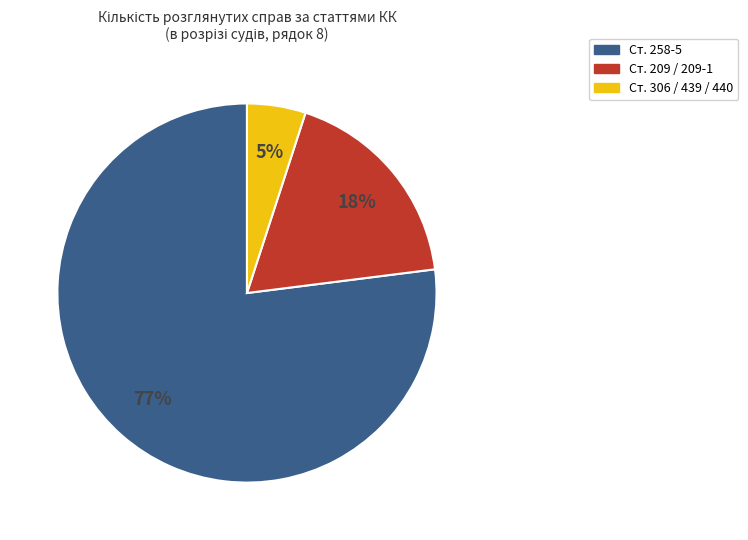

To the nearest percent, what is the difference between the largest and smallest slice percentages?

72%